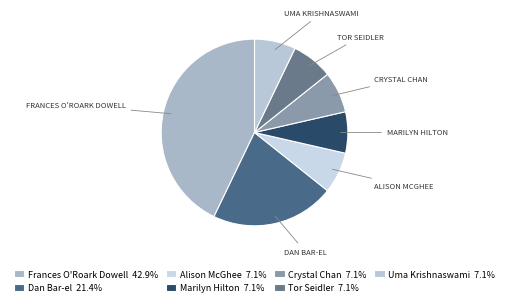

To the nearest percent, what is the difference between the largest and smallest slice percentages?

36%